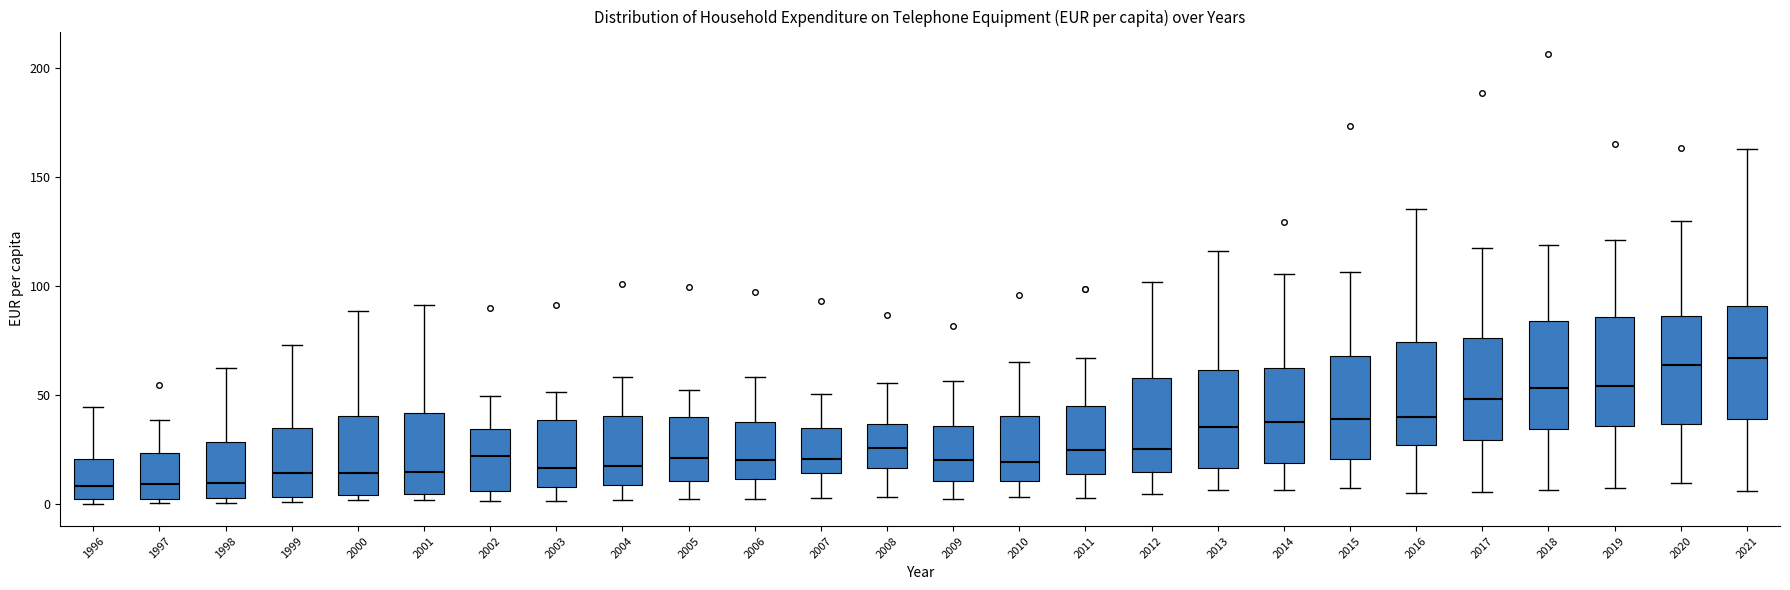

Reading left to right, transcribe this box plot: for each box, give where its median line is, the range the box spans, and where its two whiskers end, as read against the y-axis. The values are not printed on the chart, so give them approximately, as read against the axis.

1996: median 10, box 0 to 20, whiskers 0 (just below the box's lower edge) to 45
1997: median 10, box 5 to 25, whiskers 0 to 40
1998: median 10, box 5 to 30, whiskers 0 to 60
1999: median 15, box 5 to 35, whiskers 0 to 75
2000: median 15, box 5 to 40, whiskers 0 to 90
2001: median 15, box 5 to 40, whiskers 0 to 90
2002: median 20, box 5 to 35, whiskers 0 to 50
2003: median 15, box 10 to 40, whiskers 0 to 50
2004: median 15, box 10 to 40, whiskers 0 to 60
2005: median 20, box 10 to 40, whiskers 0 to 50
2006: median 20, box 10 to 40, whiskers 0 to 60
2007: median 20, box 15 to 35, whiskers 5 to 50
2008: median 25, box 15 to 35, whiskers 5 to 55
2009: median 20, box 10 to 35, whiskers 0 to 55
2010: median 20, box 10 to 40, whiskers 5 to 65
2011: median 25, box 15 to 45, whiskers 5 to 65
2012: median 25, box 15 to 60, whiskers 5 to 100
2013: median 35, box 15 to 60, whiskers 5 to 115
2014: median 40, box 20 to 60, whiskers 5 to 105
2015: median 40, box 20 to 70, whiskers 5 to 105
2016: median 40, box 25 to 75, whiskers 5 to 135
2017: median 50, box 30 to 75, whiskers 5 to 120
2018: median 55, box 35 to 85, whiskers 5 to 120
2019: median 55, box 35 to 85, whiskers 5 to 120
2020: median 65, box 35 to 85, whiskers 10 to 130
2021: median 65, box 40 to 90, whiskers 5 to 165